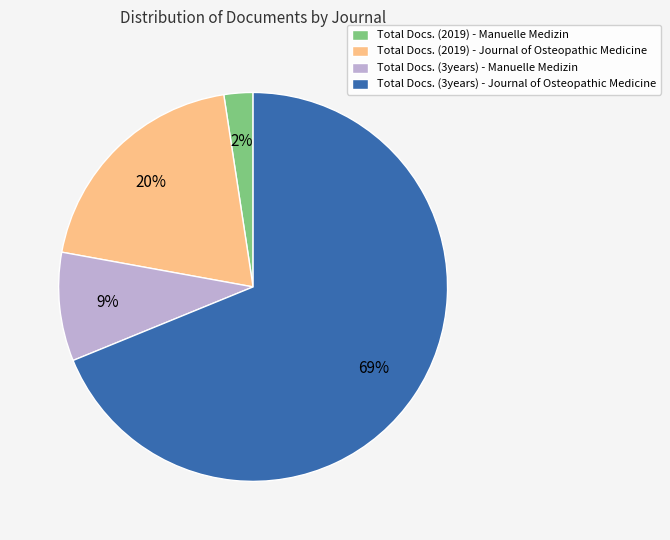

Does Total Docs. (3years) - Manuelle Medizin account for over 50% of the chart?

No